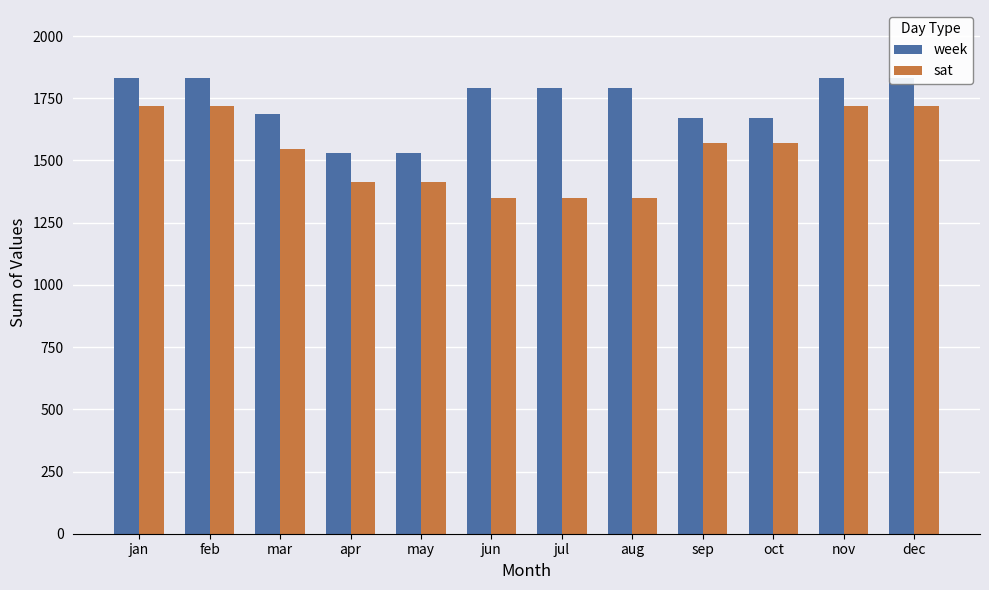

What is the minimum value shown in the chart?

1350